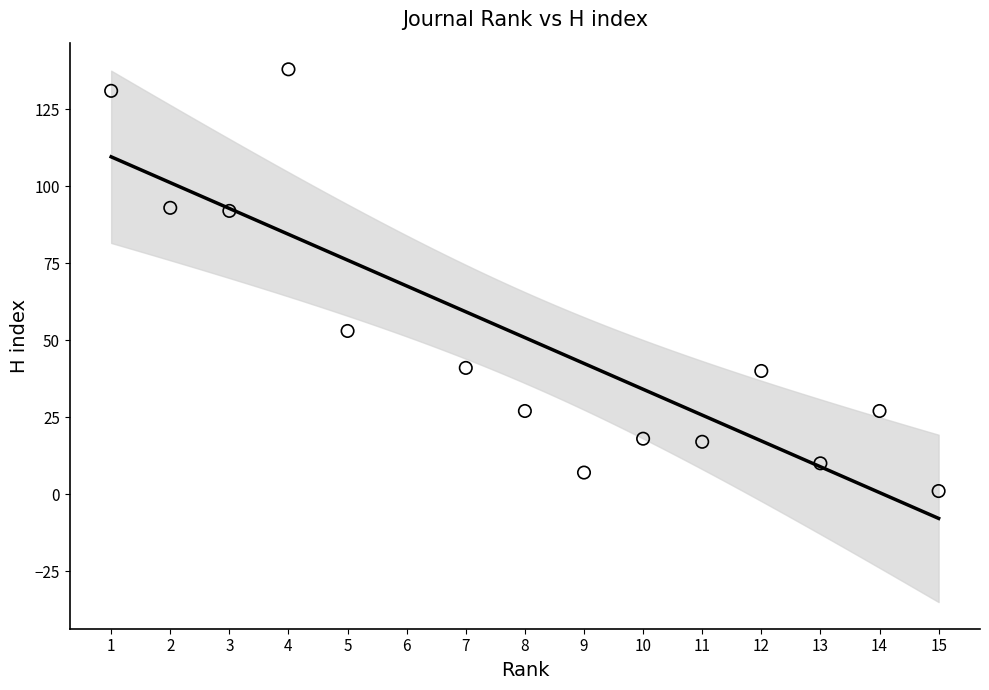

What Y value in the scatter plot is closest to 69?

53